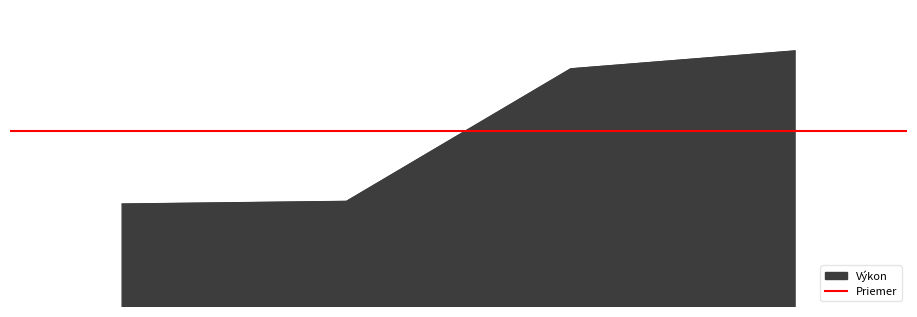

What is the sum of the values at Volek Teodor and Kováč Adam?

86.4